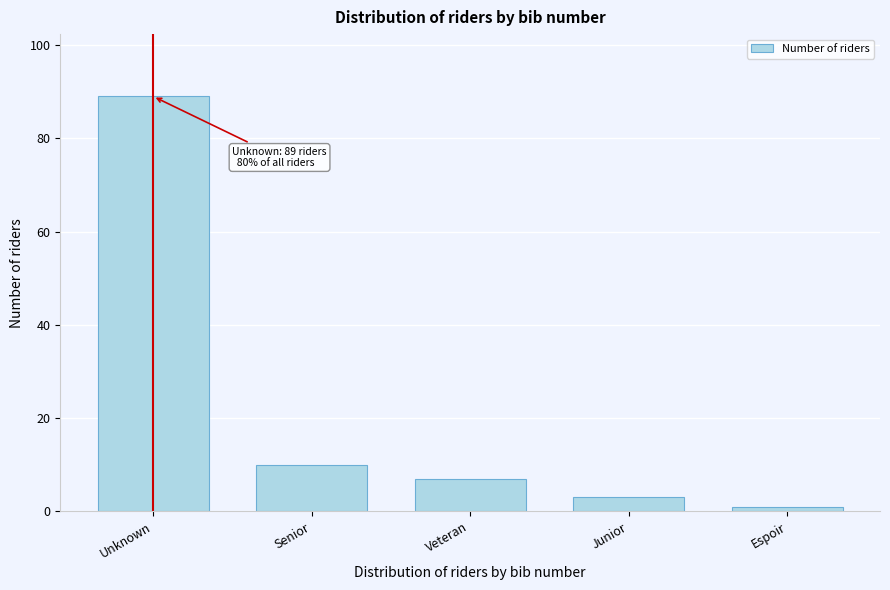

Reading right to left, transcribe all the data shown in this chart.

Espoir=1	Junior=3	Veteran=7	Senior=10	Unknown=89